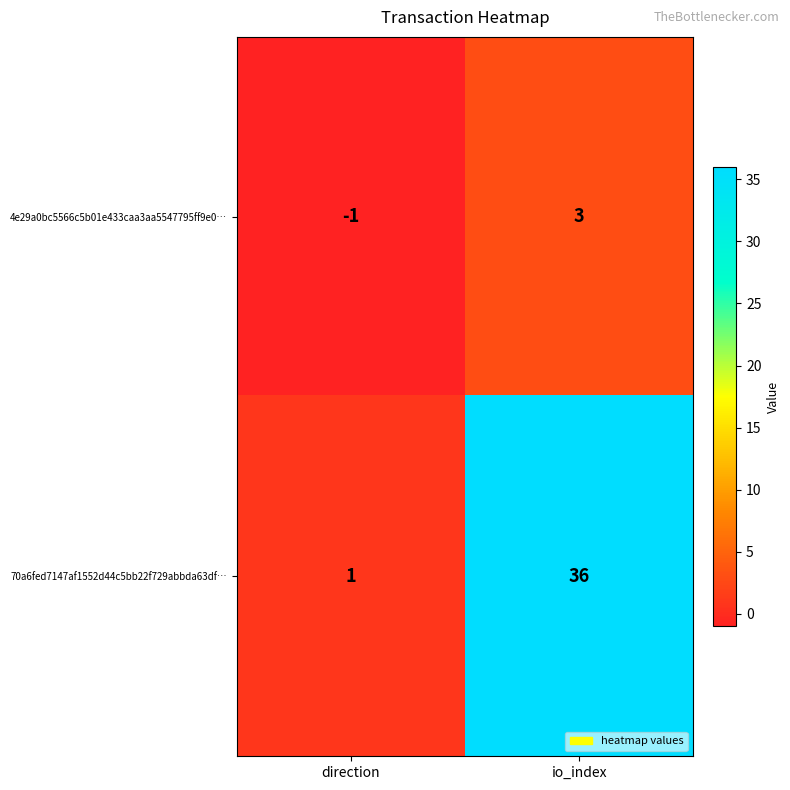

What is the total value across all series at io_index?

39